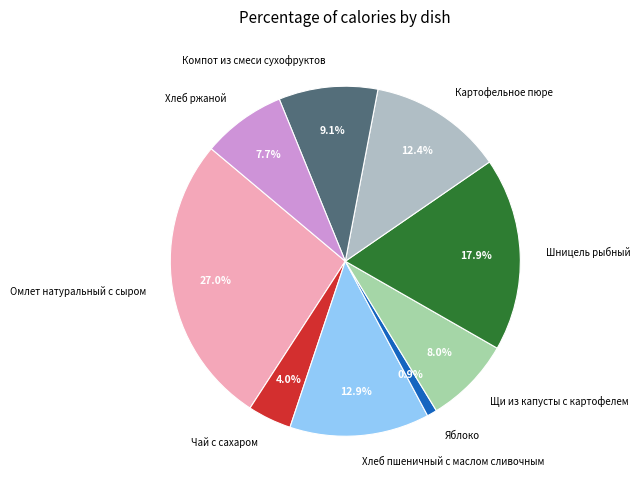

To the nearest percent, what percentage of the pie is Хлеб пшеничный с маслом сливочным?

13%